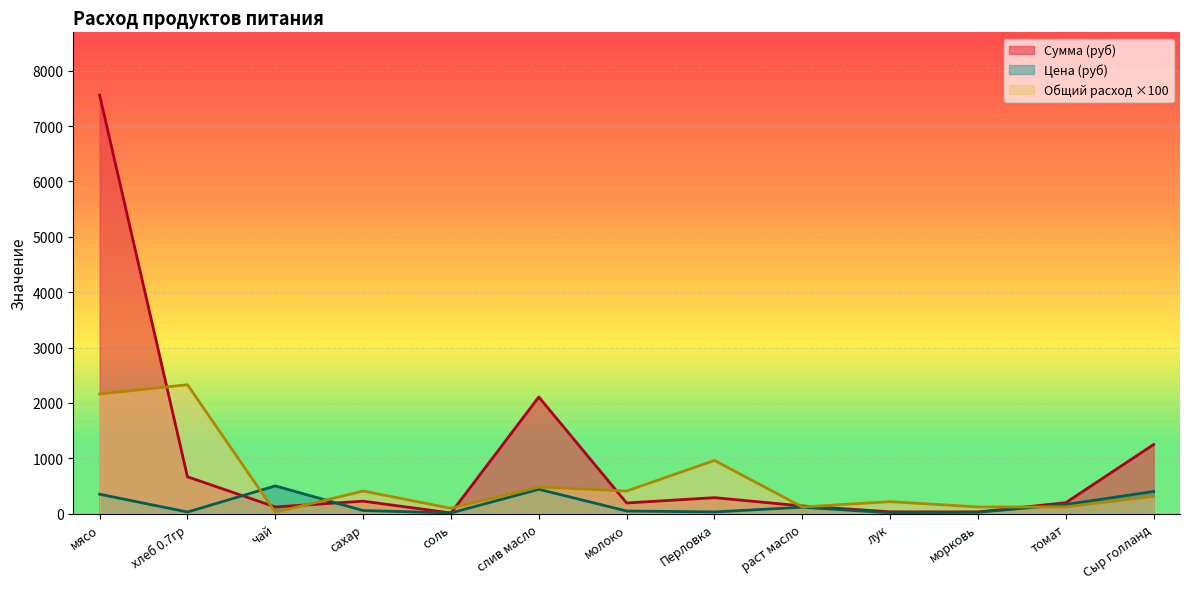

Rank the series by their average value, from highest to lowest.

Сумма (руб), Общий расход ×100, Цена (руб)